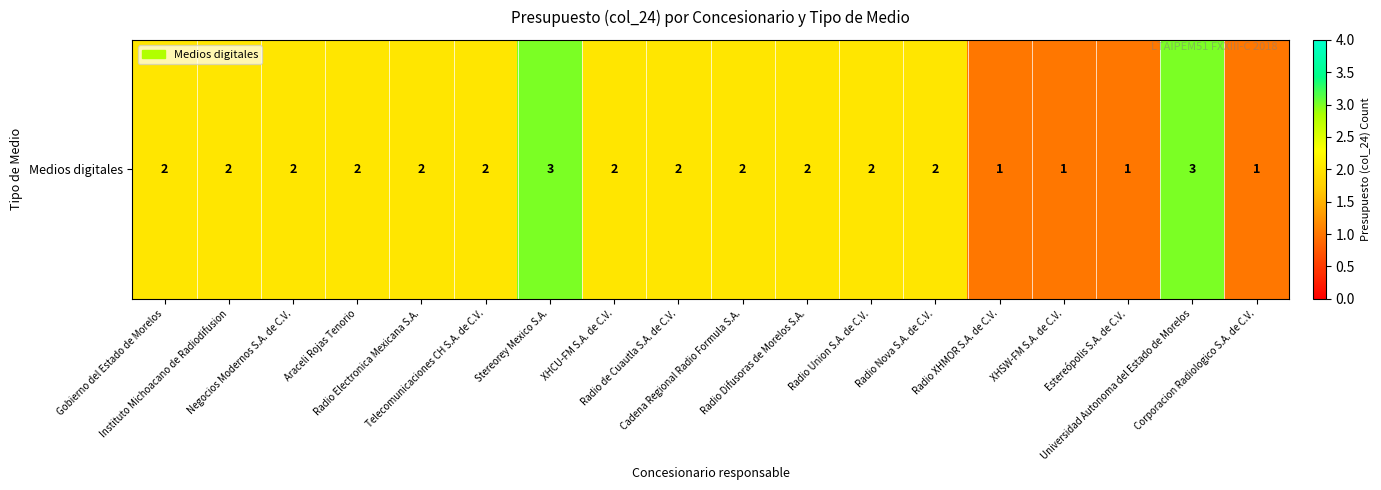

List the labels in order of value, largest first.

Stereorey Mexico S.A., Universidad Autonoma del Estado de Morelos, Gobierno del Estado de Morelos, Instituto Michoacano de Radiodifusion, Negocios Modernos S.A. de C.V., Araceli Rojas Tenorio, Radio Electronica Mexicana S.A., Telecomunicaciones CH S.A. de C.V., XHCU-FM S.A. de C.V., Radio de Cuautla S.A. de C.V., Cadena Regional Radio Formula S.A., Radio Difusoras de Morelos S.A., Radio Union S.A. de C.V., Radio Nova S.A. de C.V., Radio XHMOR S.A. de C.V., XHSW-FM S.A. de C.V., Estereópolis S.A. de C.V., Corporacion Radiologico S.A. de C.V.